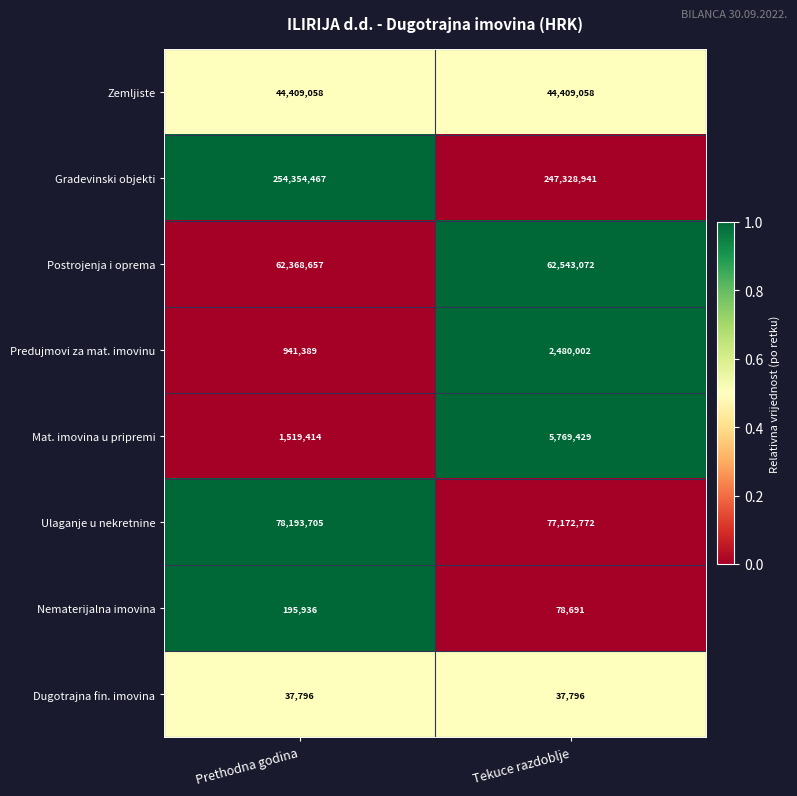

The Gradevinski objekti series shows 120848523 at Prethodna godina. True or false?

False